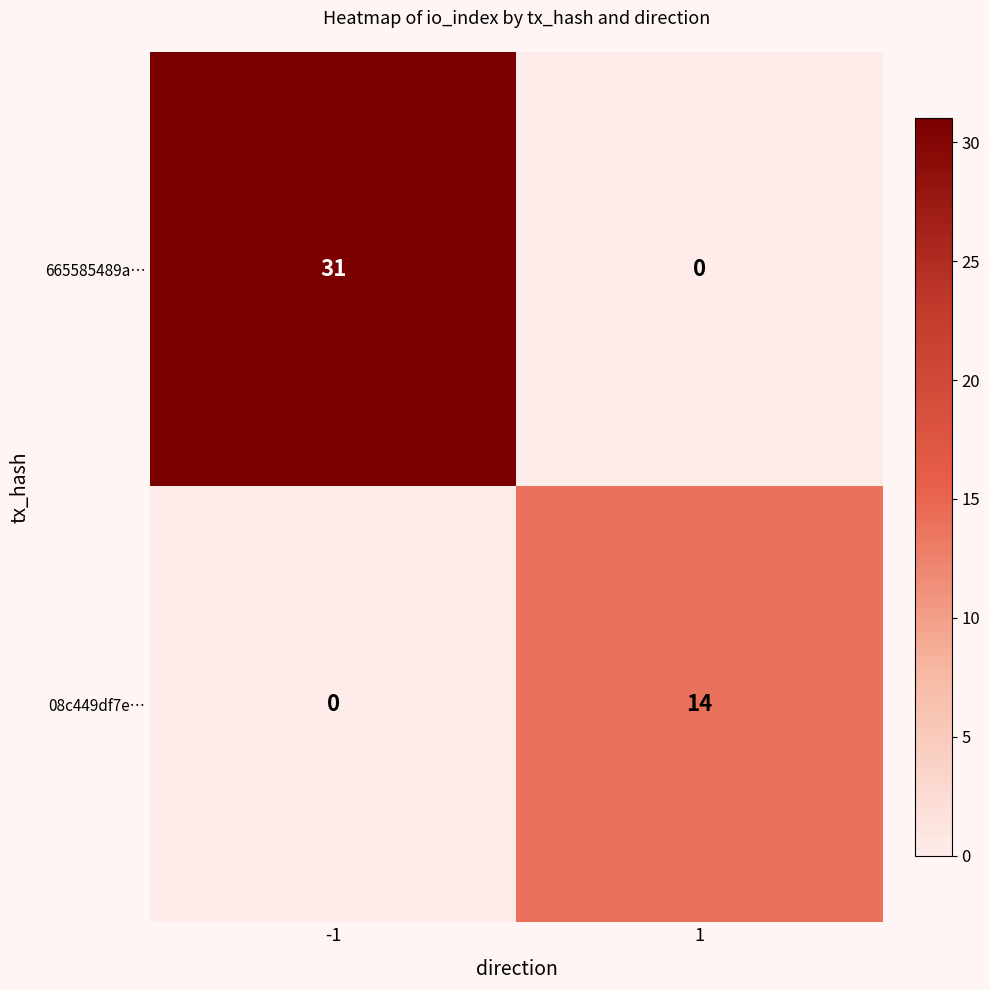

Reading left to right, list all the values displayed in this chart.

665585489a…: -1=31	1=0
08c449df7e…: -1=0	1=14